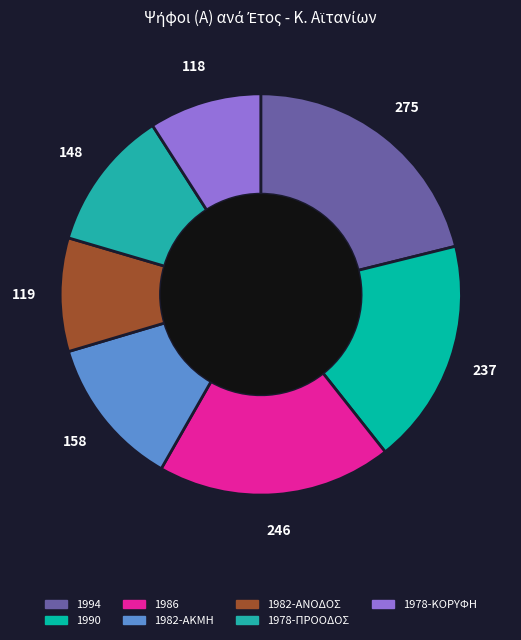

Is there a majority slice in this chart?

No